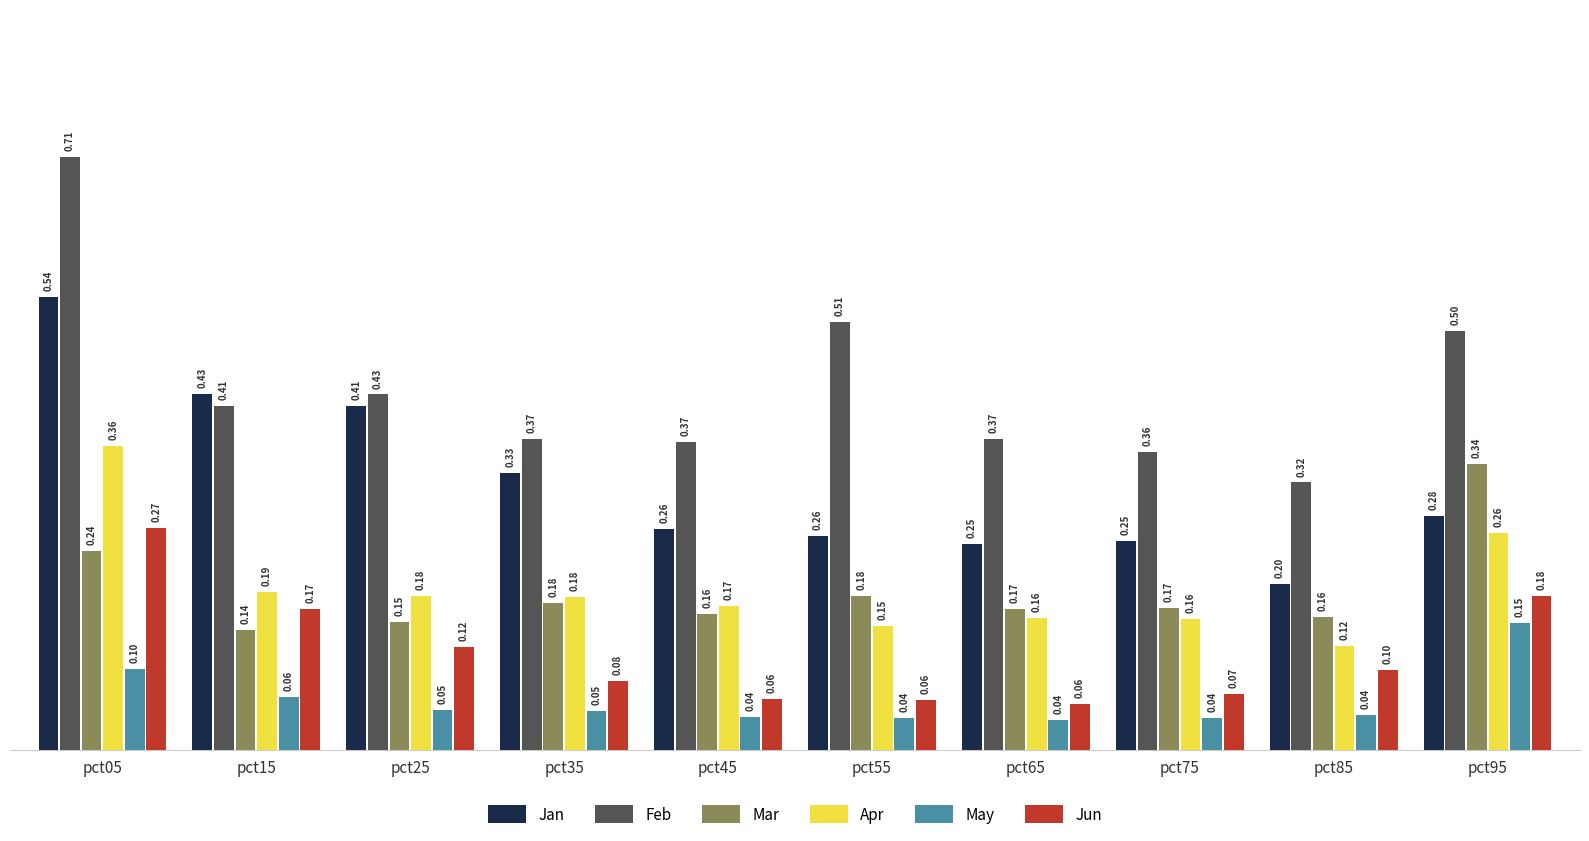

True or false: Jan has a value of 0.2 at pct65.

True